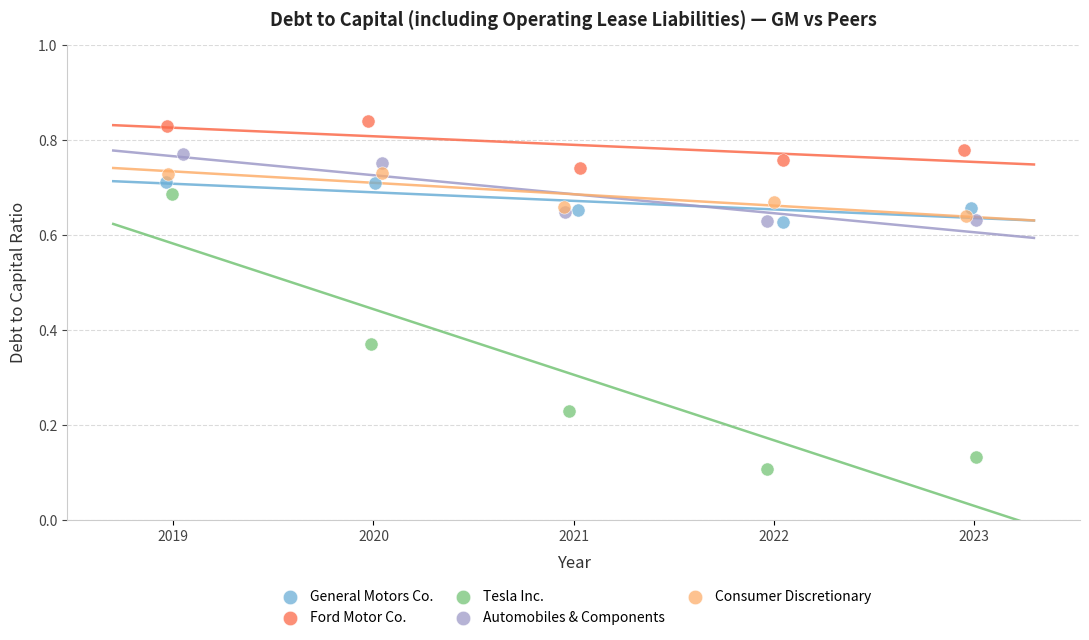

Which series has the largest Y range (max minus min)?

Tesla Inc.